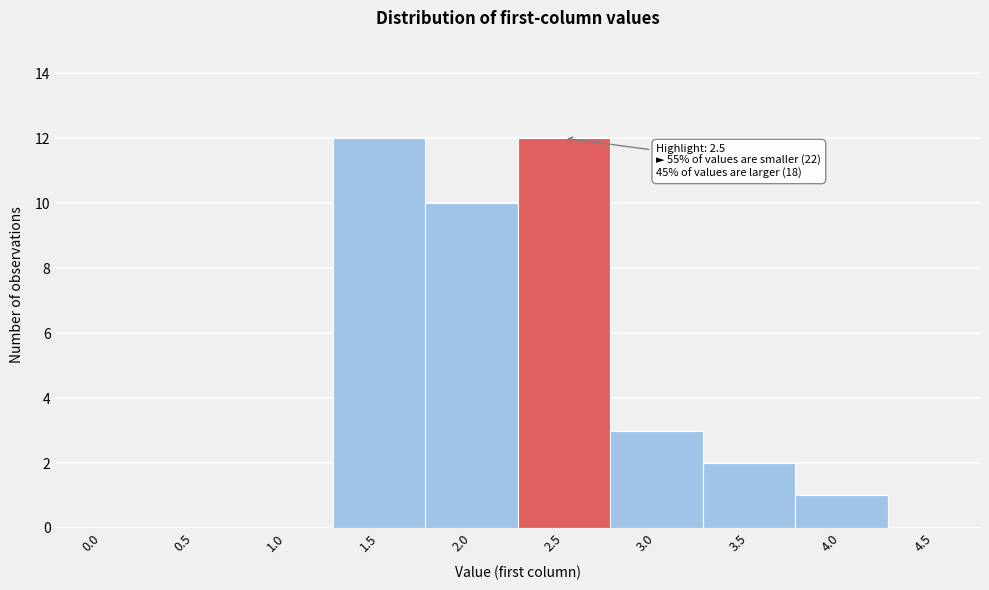

Reading left to right, list all the values displayed in this chart.

0.0=0	0.5=0	1.0=0	1.5=12	2.0=10	2.5=12	3.0=3	3.5=2	4.0=1	4.5=0